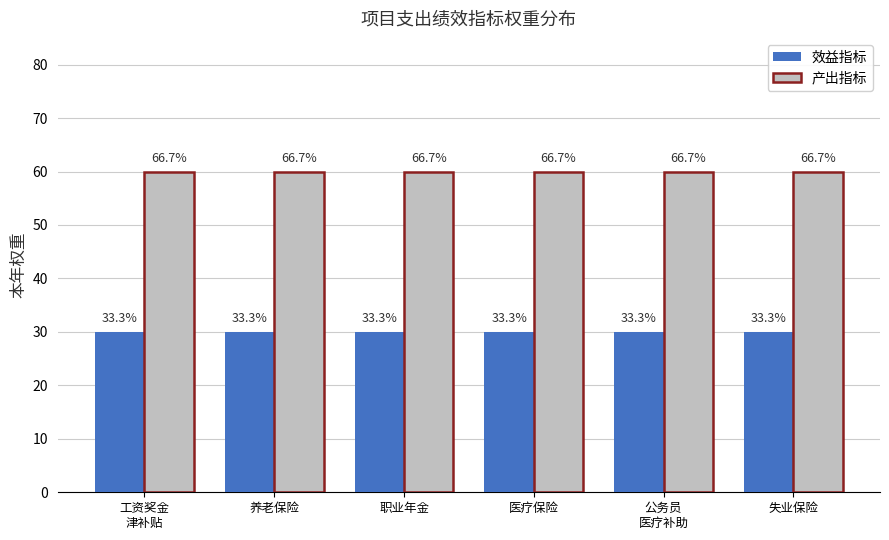

At which category is the sum across all series the highest?

工资奖金
津补贴